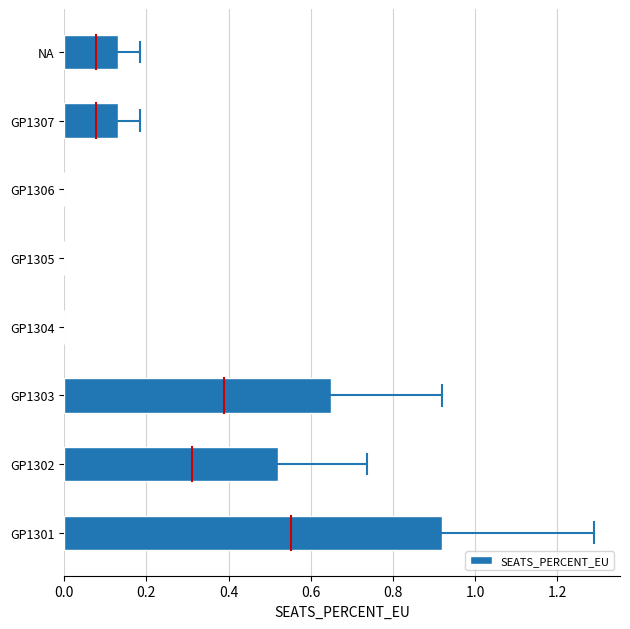

What is the change in value from GP1306 to GP1307?

+0.1